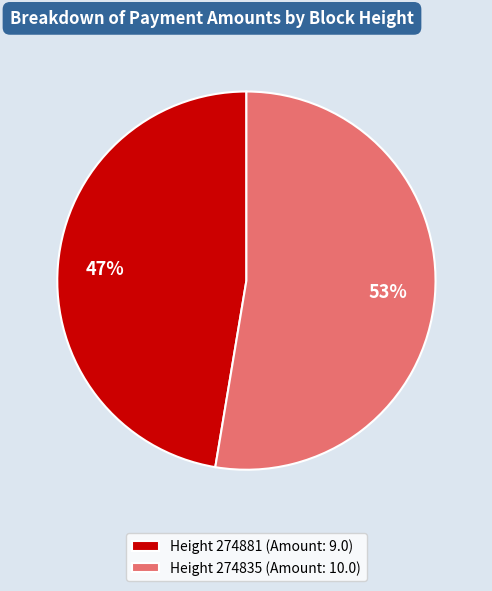

To the nearest percent, what is the combined percentage of Height 274881 (Amount: 9.0) and Height 274835 (Amount: 10.0)?

100%